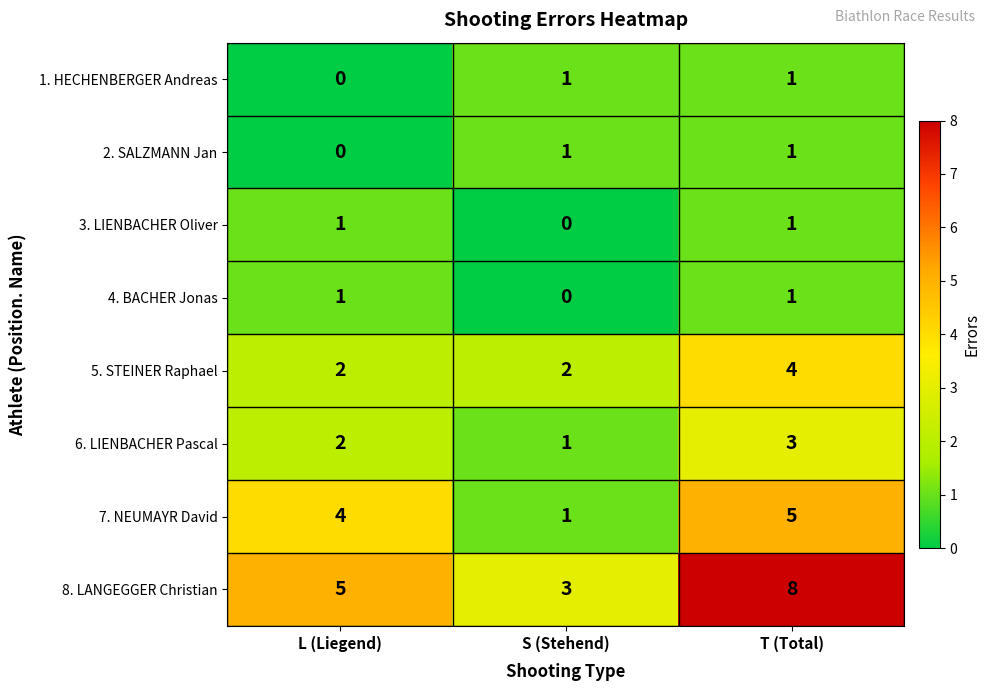

At which label does 7. NEUMAYR David reach its minimum?

S (Stehend)